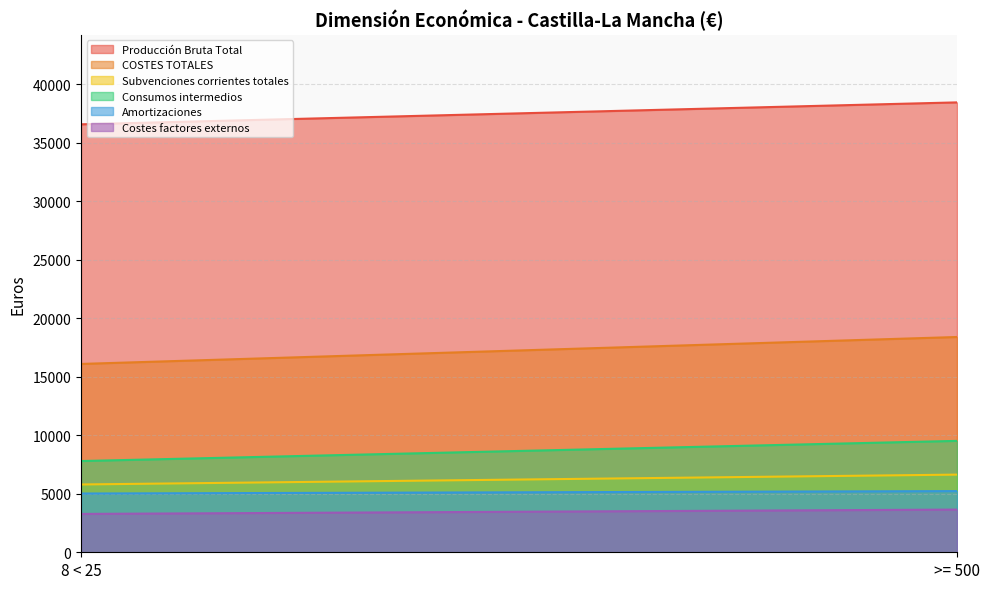

Is it true that COSTES TOTALES equals 18406 at >= 500?

True